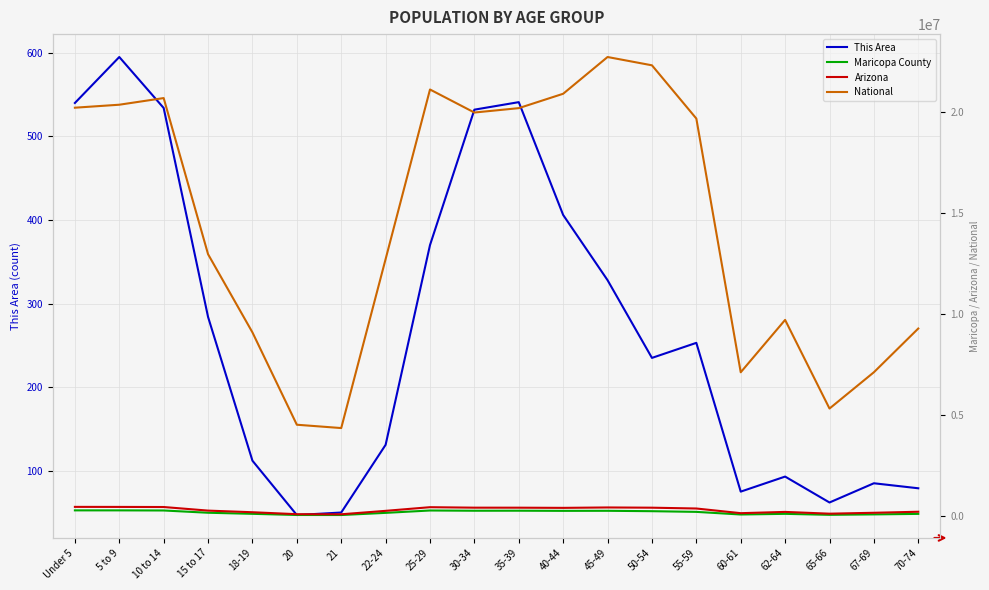

How many interior local peaks does the Maricopa County series have?

4